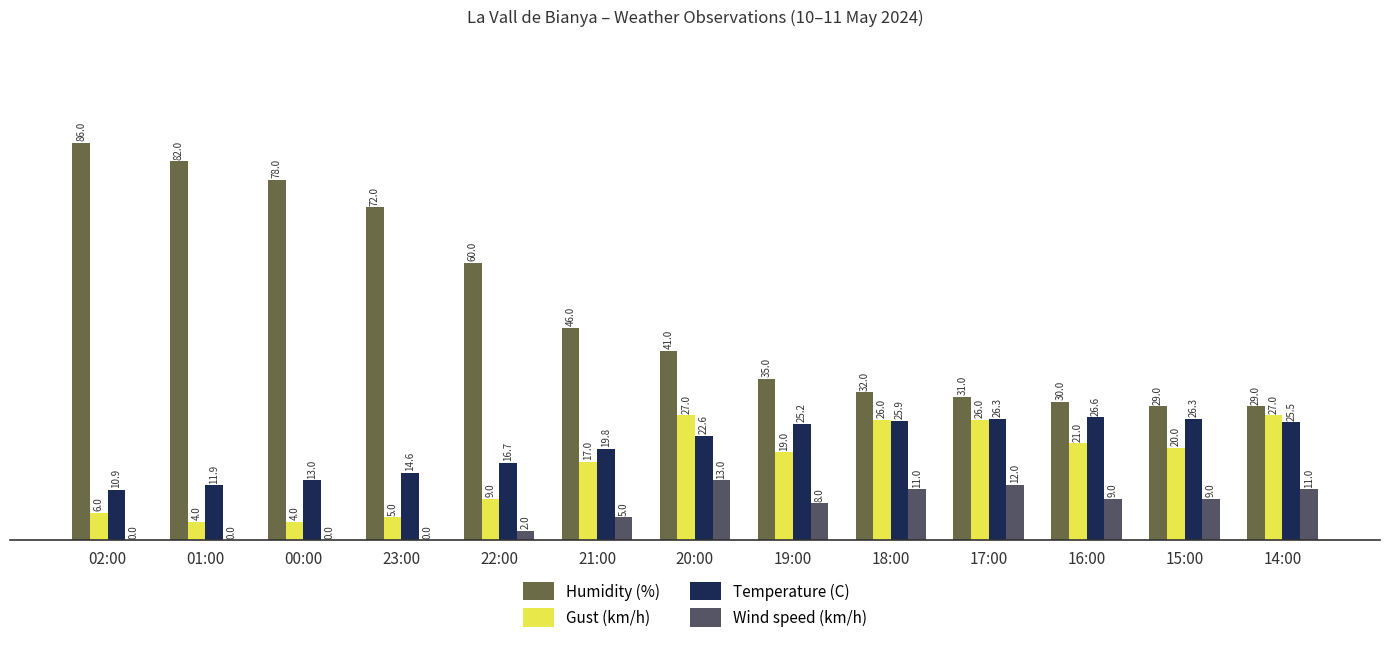

Reading left to right, transcribe all the data shown in this chart.

Humidity (%): 86.0	82.0	78.0	72.0	60.0	46.0	41.0	35.0	32.0	31.0	30.0	29.0	29.0
Gust (km/h): 6.0	4.0	4.0	5.0	9.0	17.0	27.0	19.0	26.0	26.0	21.0	20.0	27.0
Temperature (C): 10.9	11.9	13.0	14.6	16.7	19.8	22.6	25.2	25.9	26.3	26.6	26.3	25.5
Wind speed (km/h): 0.0	0.0	0.0	0.0	2.0	5.0	13.0	8.0	11.0	12.0	9.0	9.0	11.0